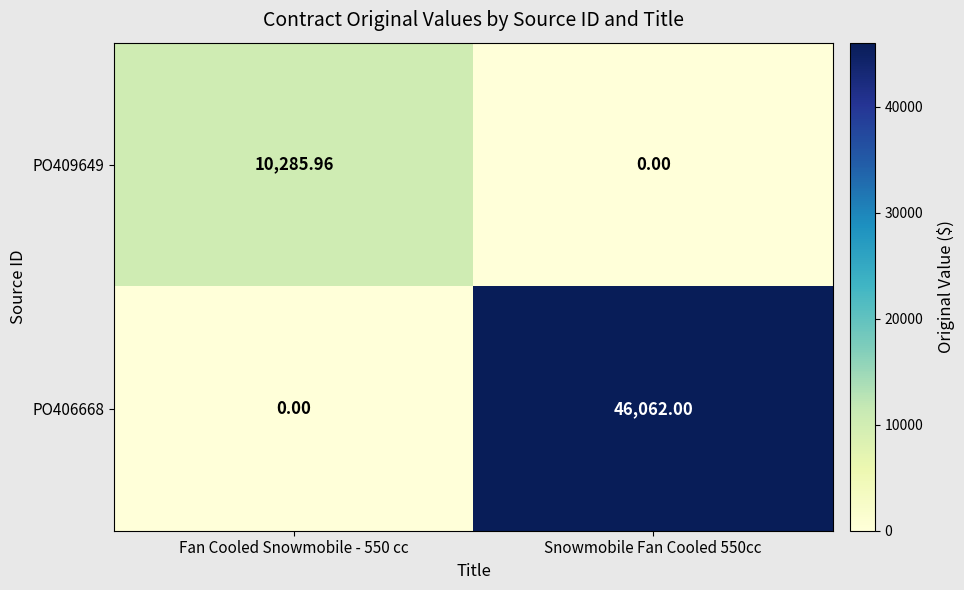

Is the value of PO406668 at Snowmobile Fan Cooled 550cc greater than the value of PO409649 at Snowmobile Fan Cooled 550cc?

Yes